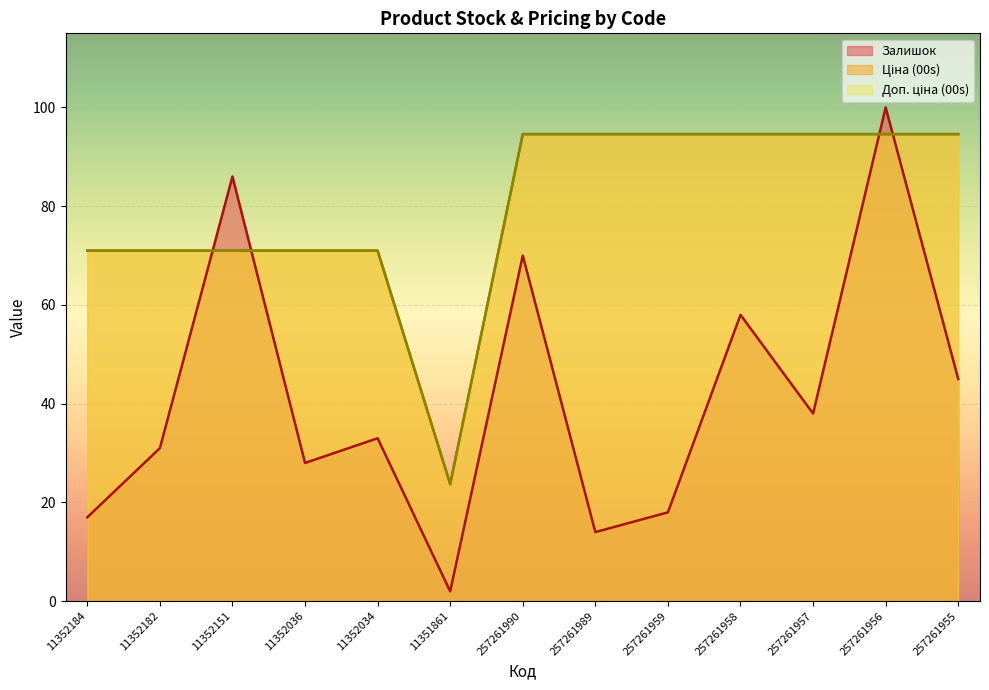

What is the label of the 5th point from the right?

257261959